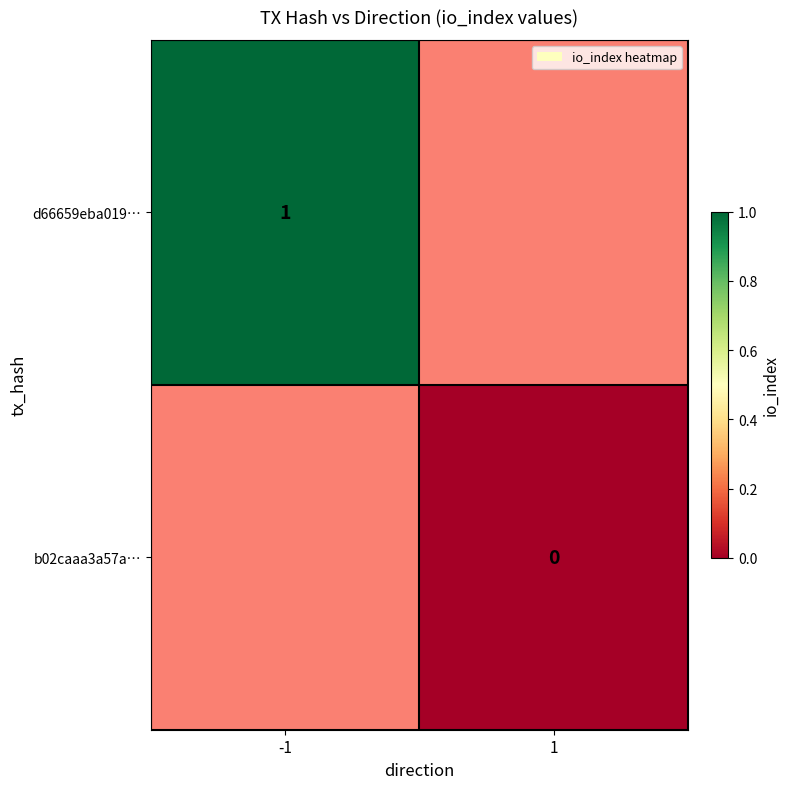

Is the value of b02caaa3a57a… at 1 greater than the value of d66659eba019… at -1?

No